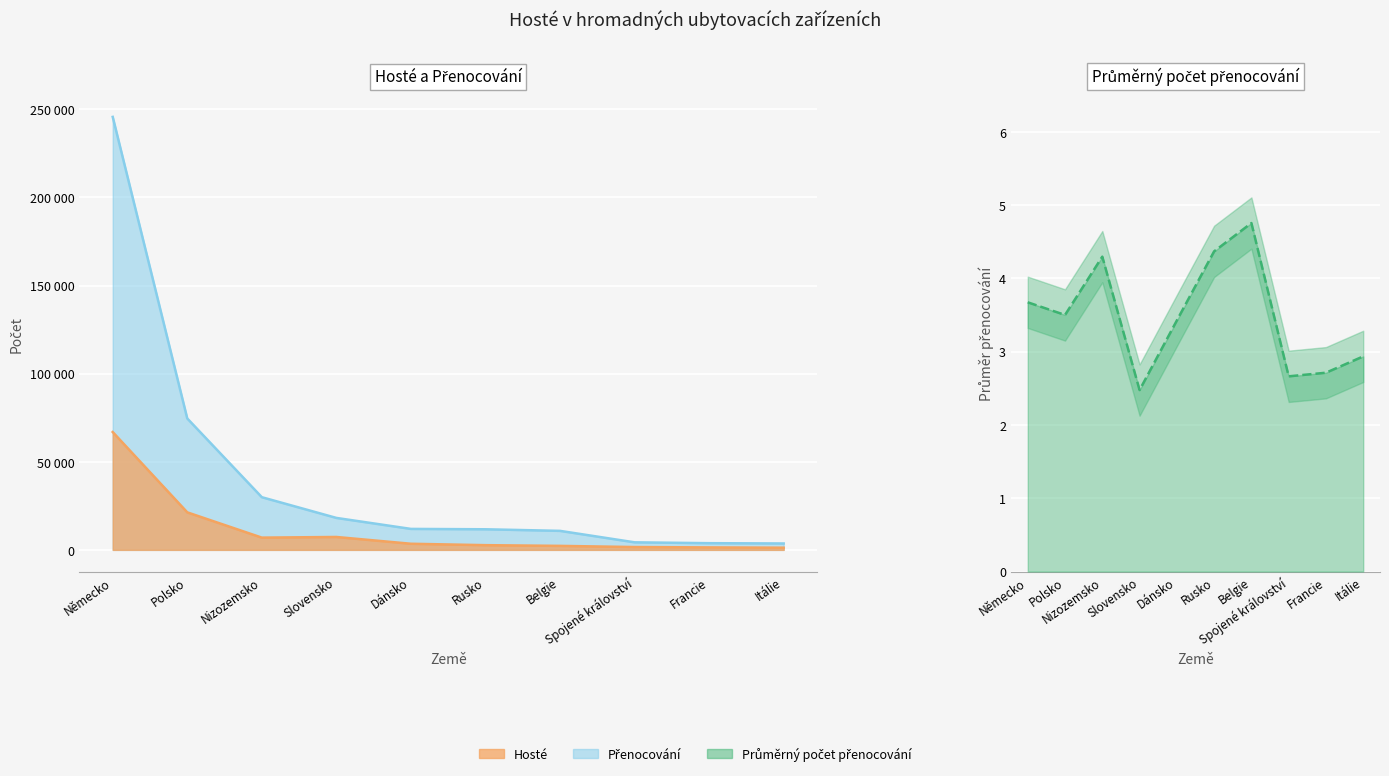

Which category has the highest value in the Průměrný počet přenocování series?

Belgie